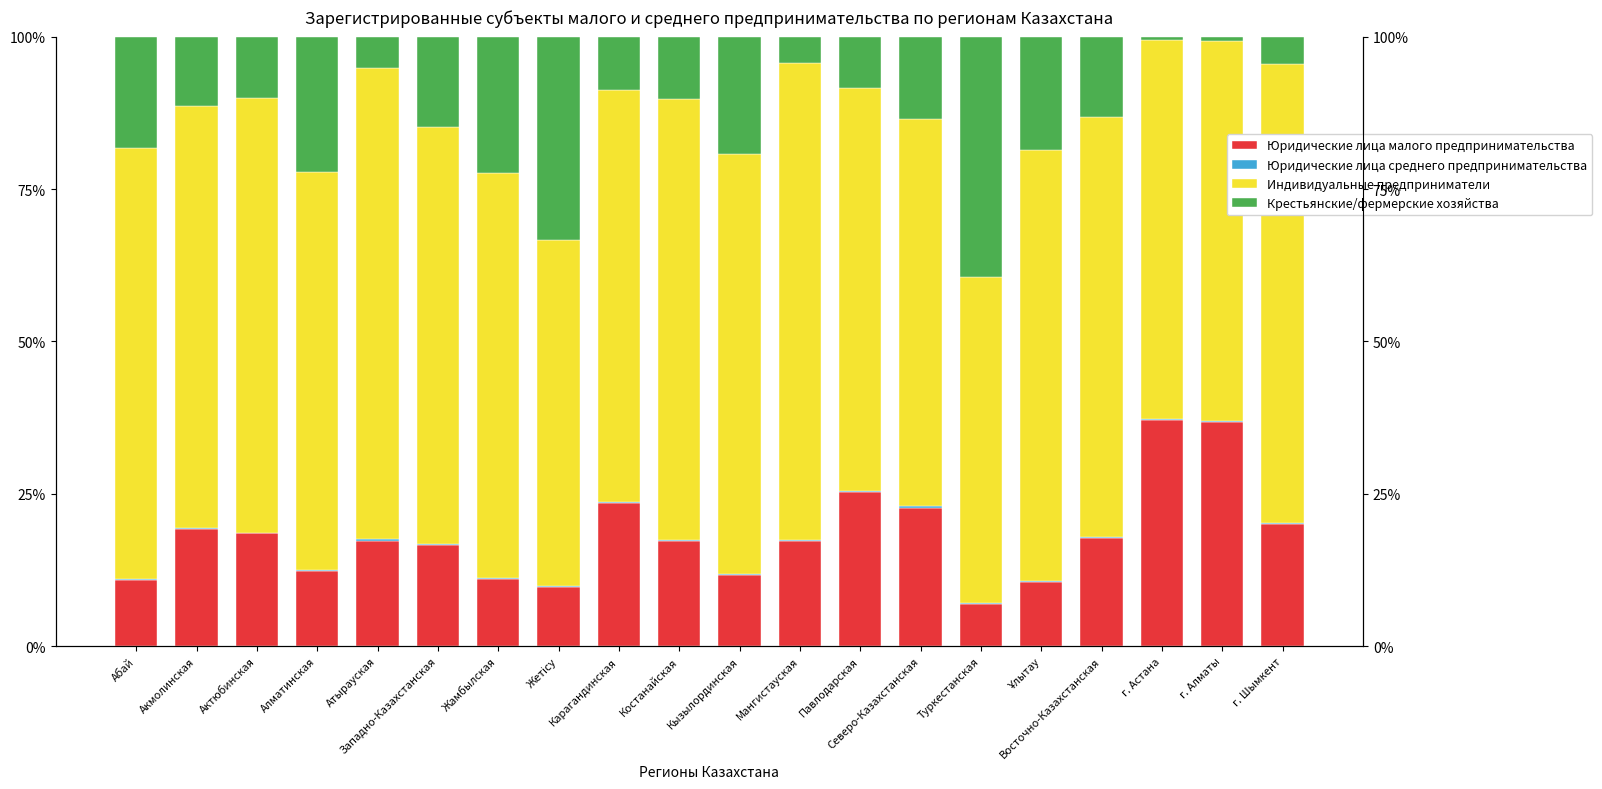

What value does the Юридические лица среднего предпринимательства series have at Павлодарская?

0.2